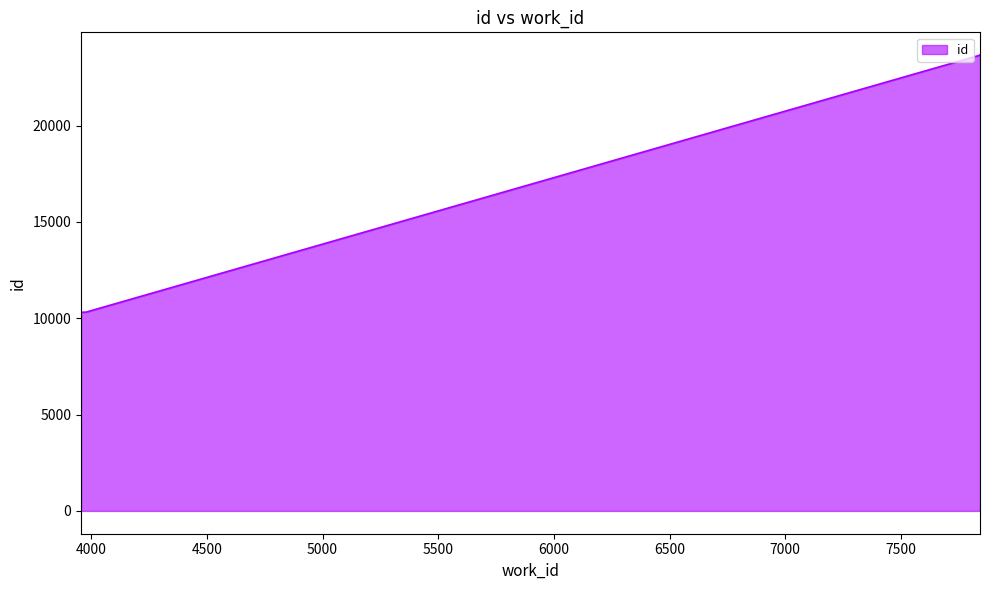

List the labels in order of value, largest first.

7842, 7842, 3977, 3956